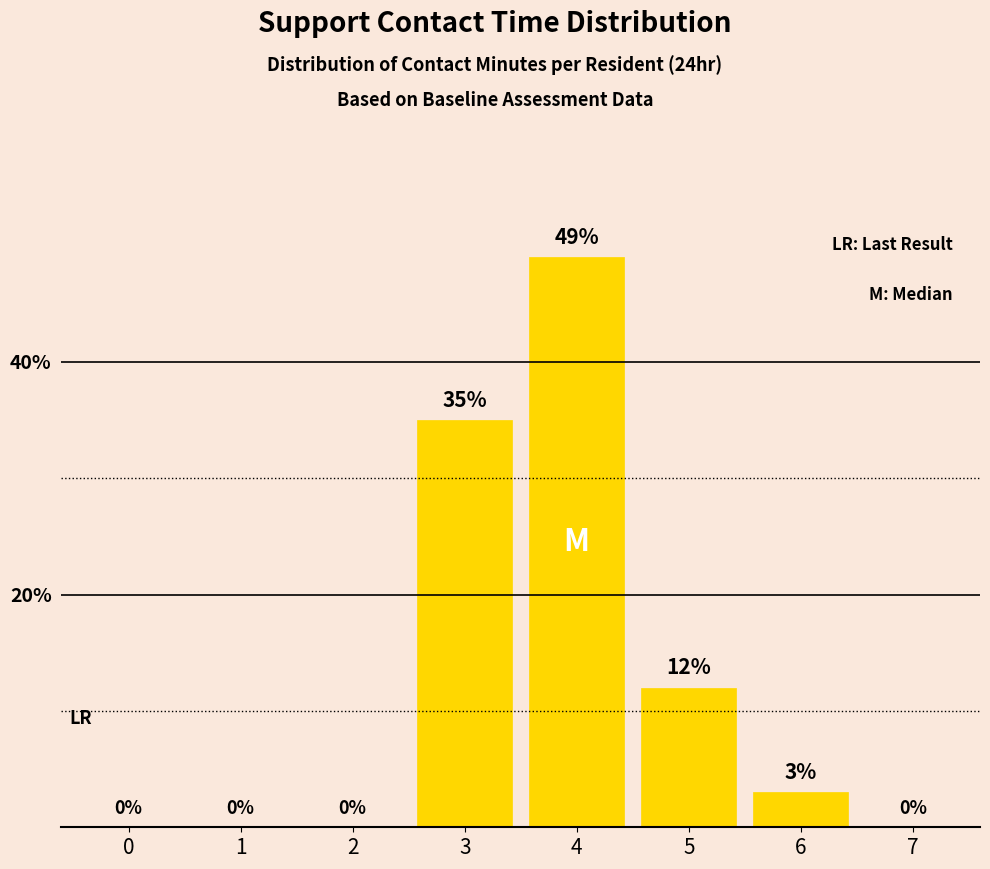

Reading left to right, transcribe all the data shown in this chart.

0=0	1=0	2=0	3=35	4=49	5=12	6=3